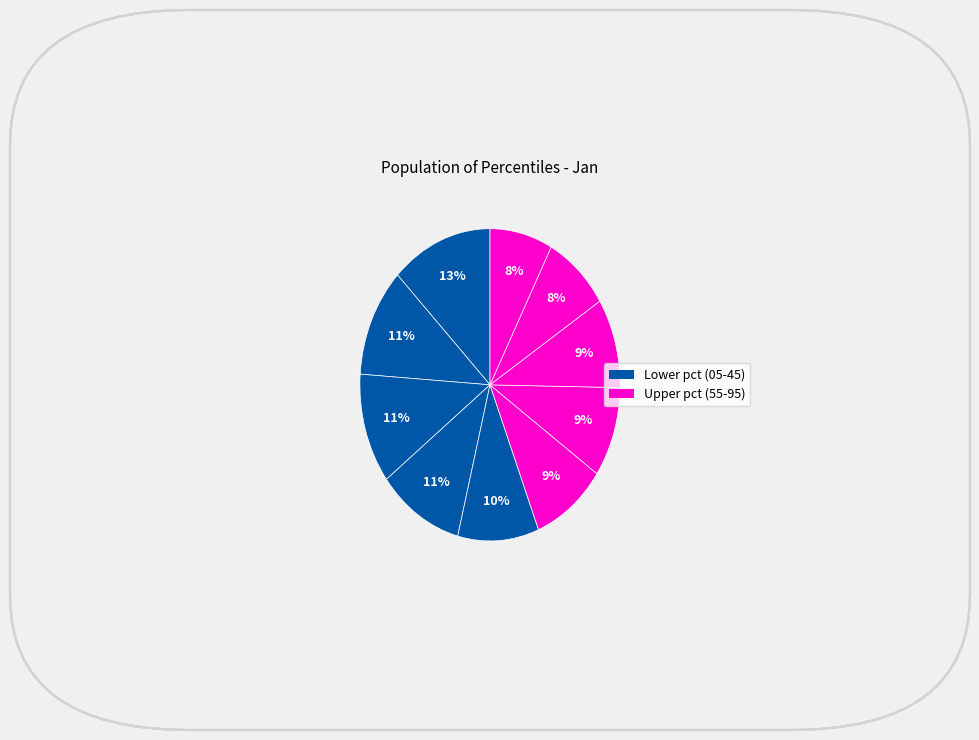

How many segments does this pie chart have?

10